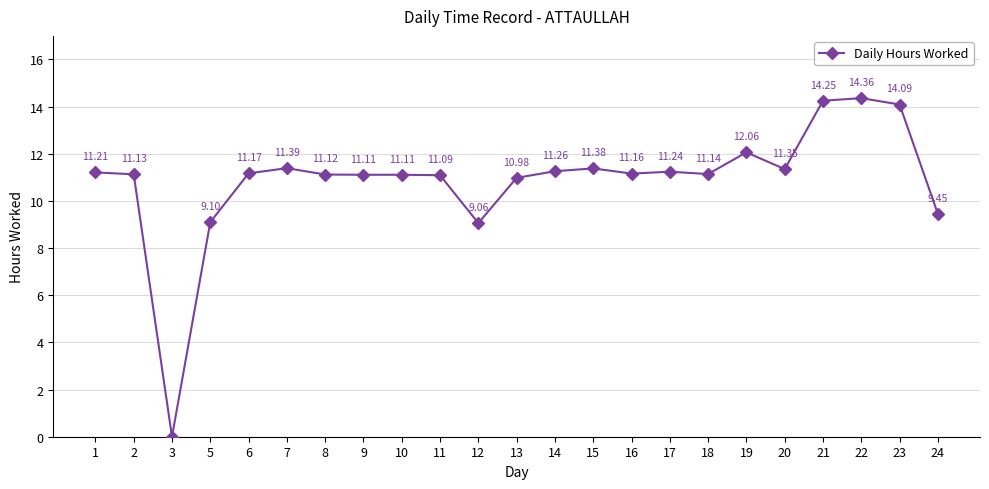

What is the change in value from 10 to 17?

+0.1